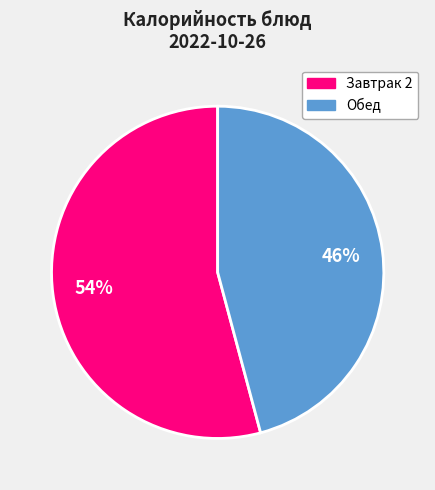

Is there a majority slice in this chart?

Yes